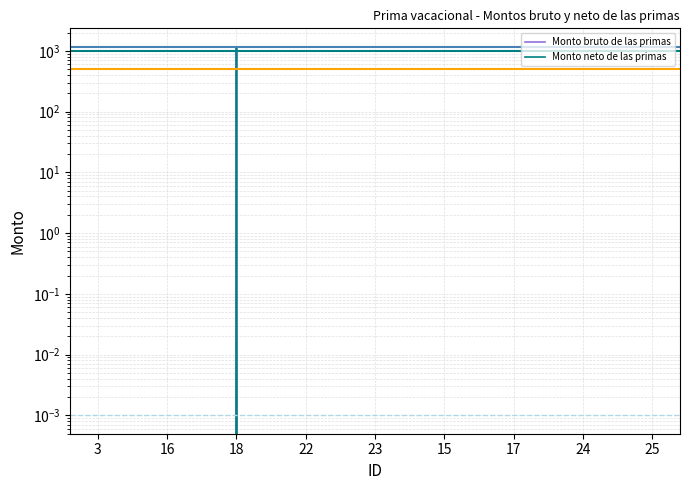

The Monto neto de las primas series shows -460.1 at 3. True or false?

False